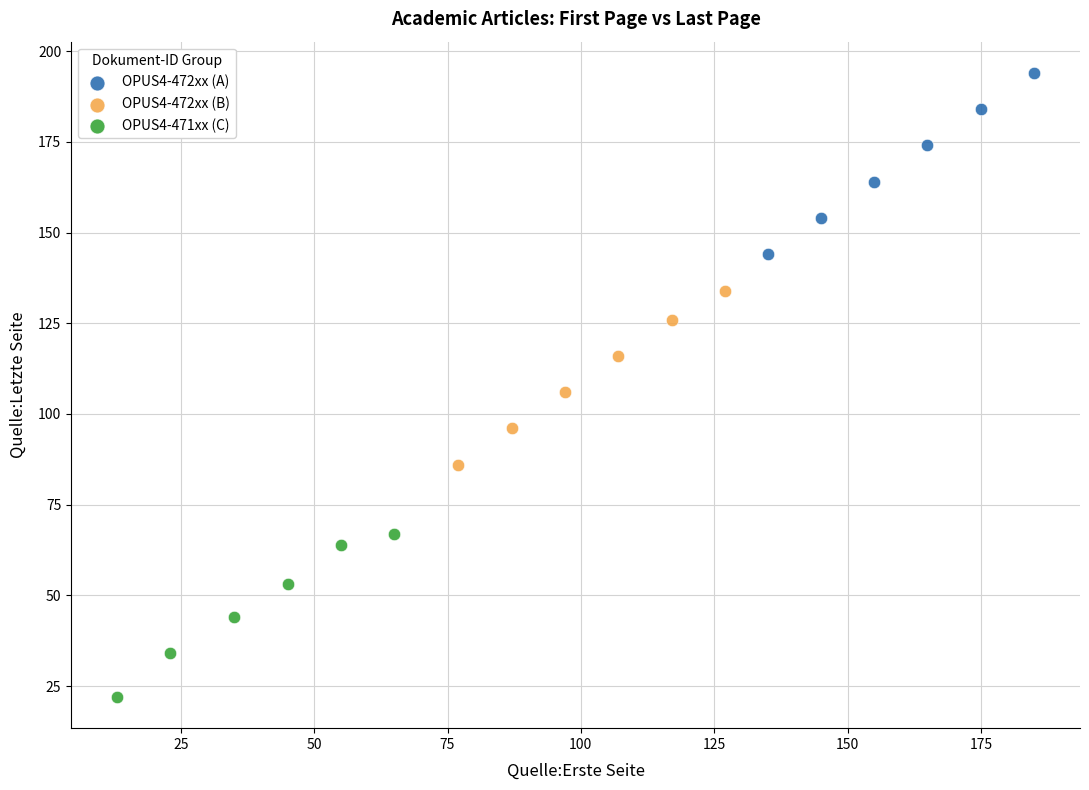

What are all the series names shown in the legend?

OPUS4-472xx (A), OPUS4-472xx (B), OPUS4-471xx (C)